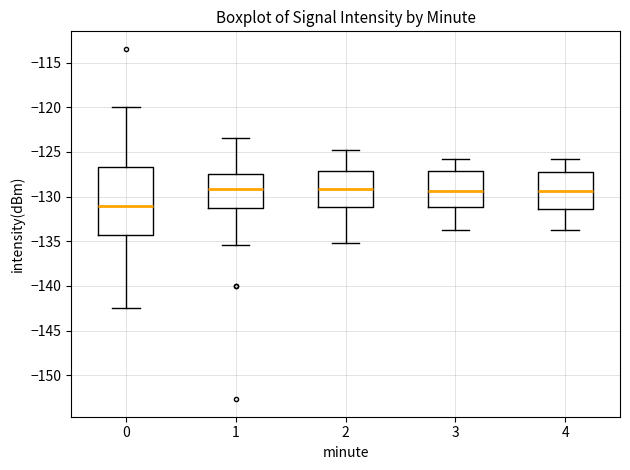

Reading left to right, read every box against the y-axis: the position of its median line, the range the box covers, and the ends of its whiskers. The values are not printed on the chart, so give them approximately, as read against the axis.

0: median -131.0, box -134.5 to -126.5, whiskers -142.5 to -120.0
1: median -129.0, box -131.0 to -127.5, whiskers -135.5 to -123.5
2: median -129.0, box -131.0 to -127.0, whiskers -135.0 to -125.0
3: median -129.5, box -131.0 to -127.0, whiskers -134.0 to -126.0
4: median -129.5, box -131.5 to -127.0, whiskers -134.0 to -126.0